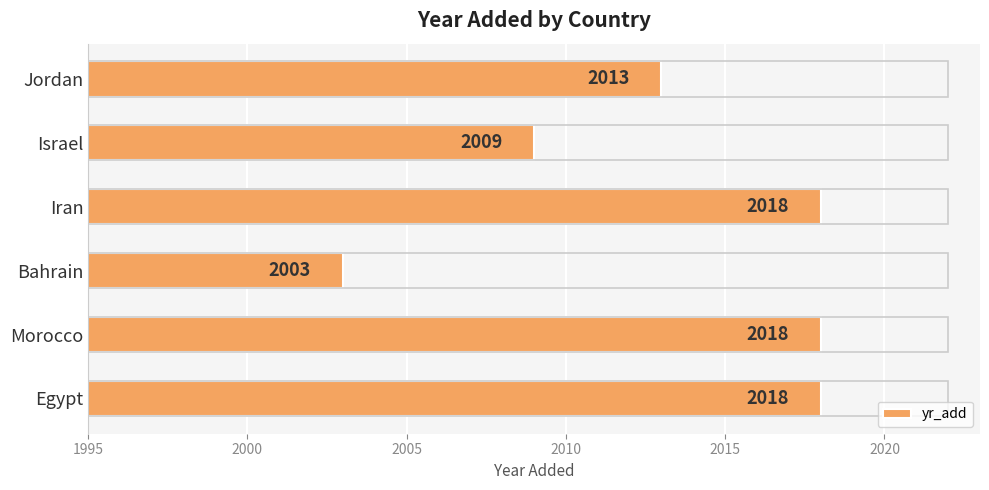

Reading top to bottom, list all the values displayed in this chart.

Jordan=2013	Israel=2009	Iran=2018	Bahrain=2003	Morocco=2018	Egypt=2018